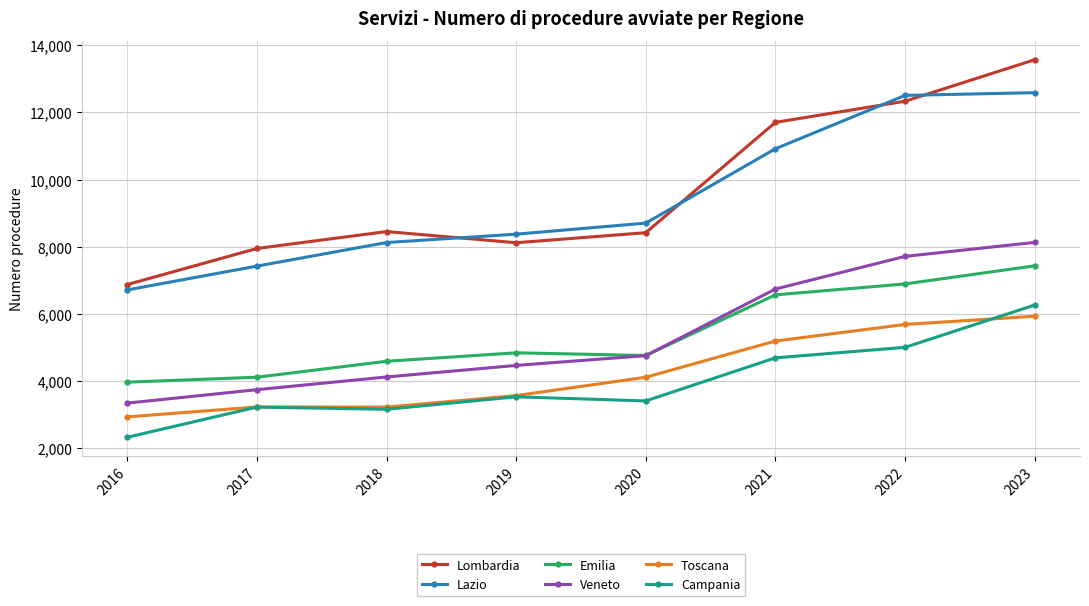

At which label does Veneto reach its minimum?

2016